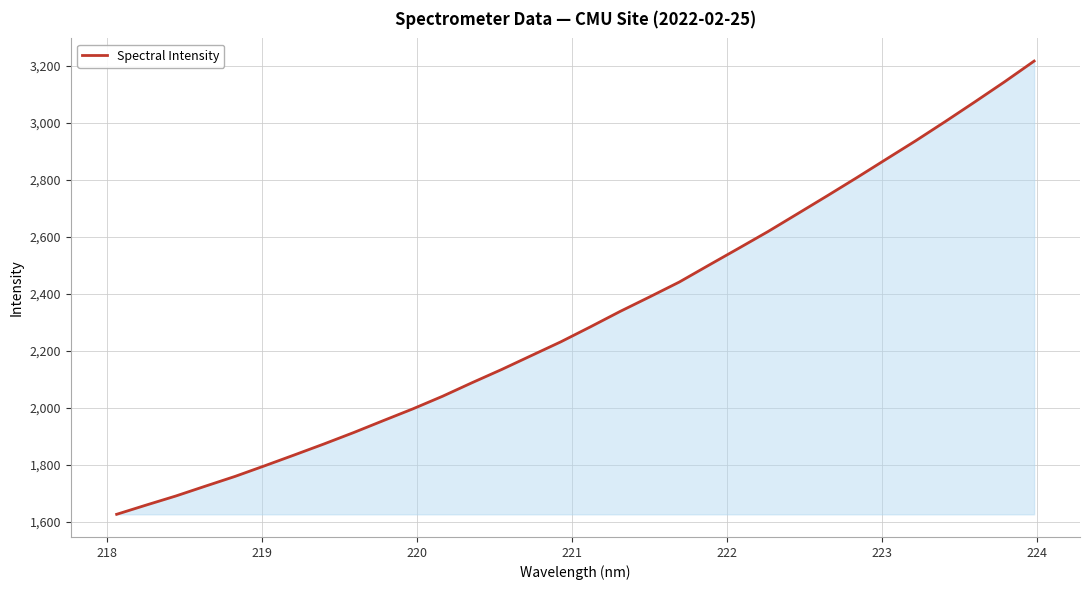

Count the number of values greater than 2283.

16